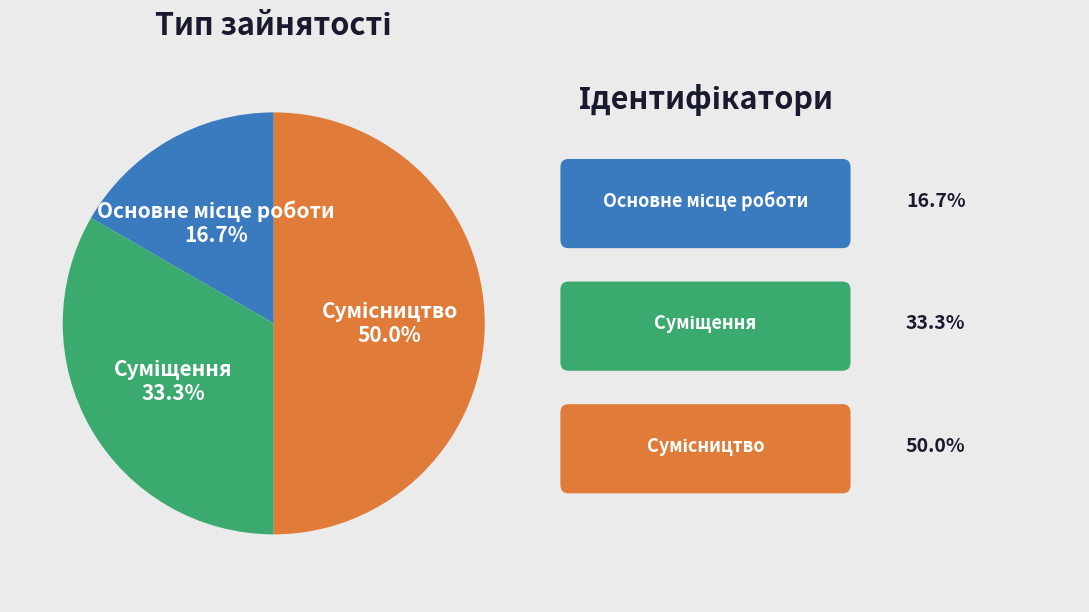

Which has a higher value, Основне місце роботи or Сумісництво?

Сумісництво